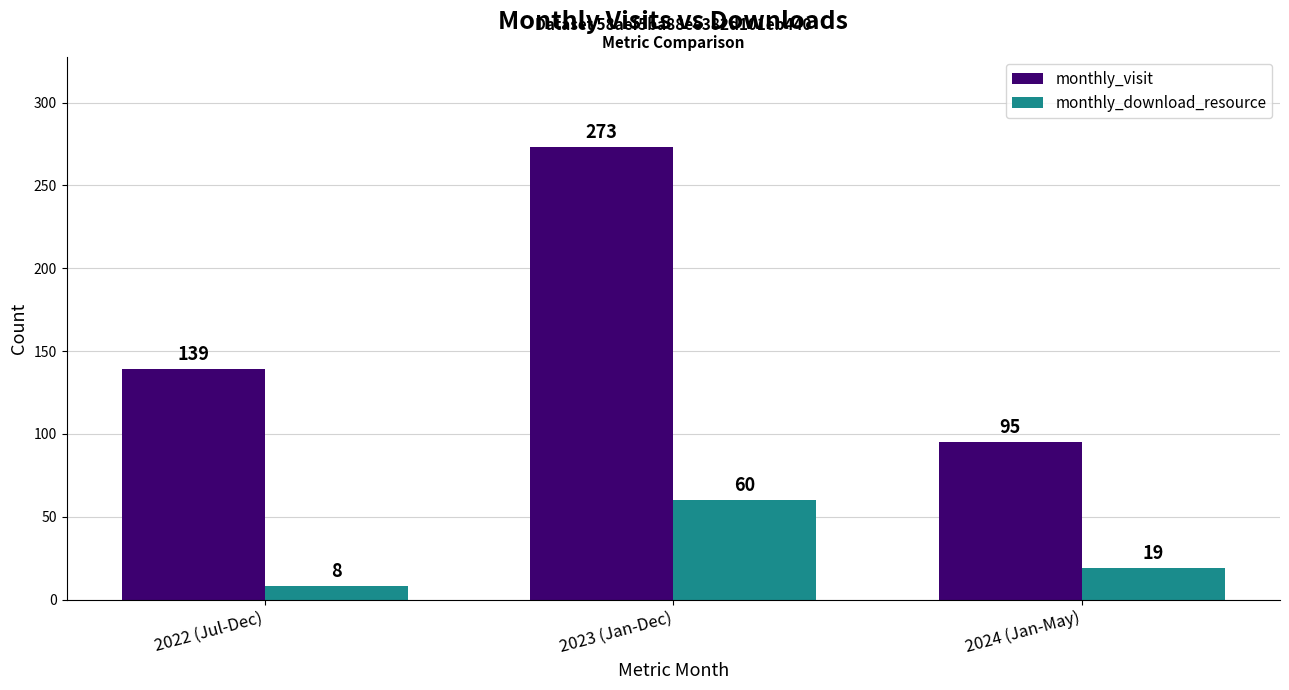

How many bars are there in each group?

2